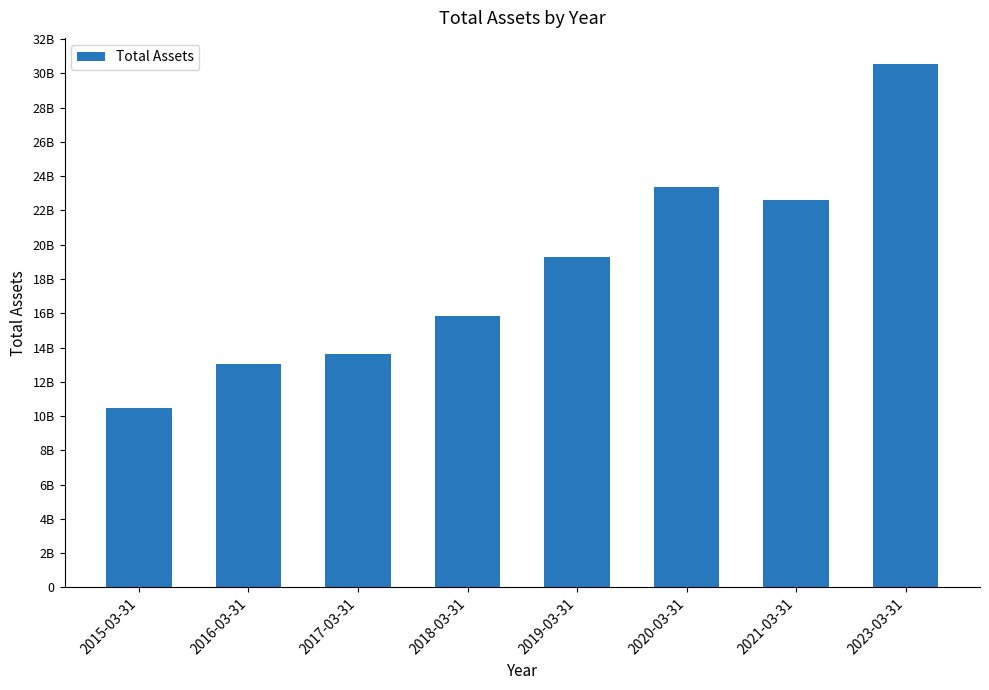

What position from the right is 2019-03-31?

4